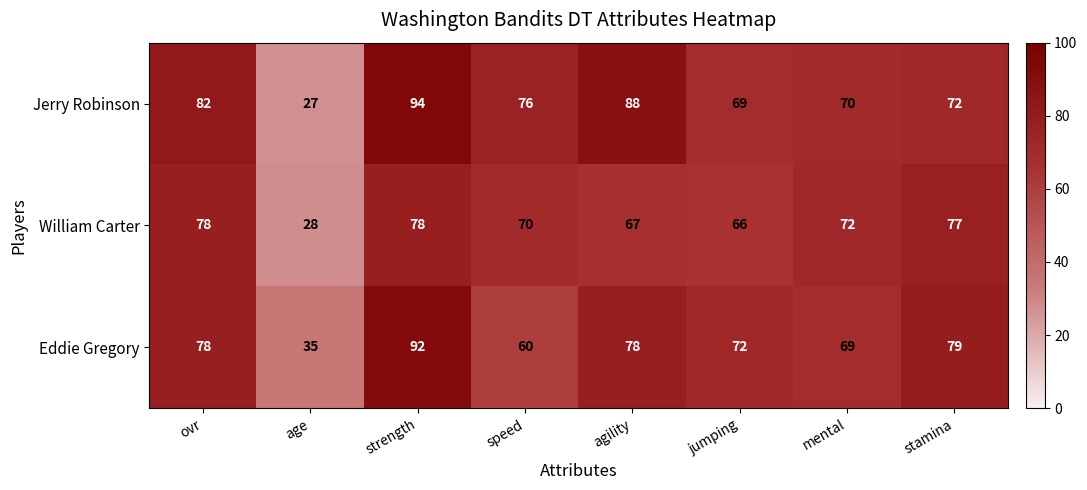

What is the minimum value shown in the chart?

27